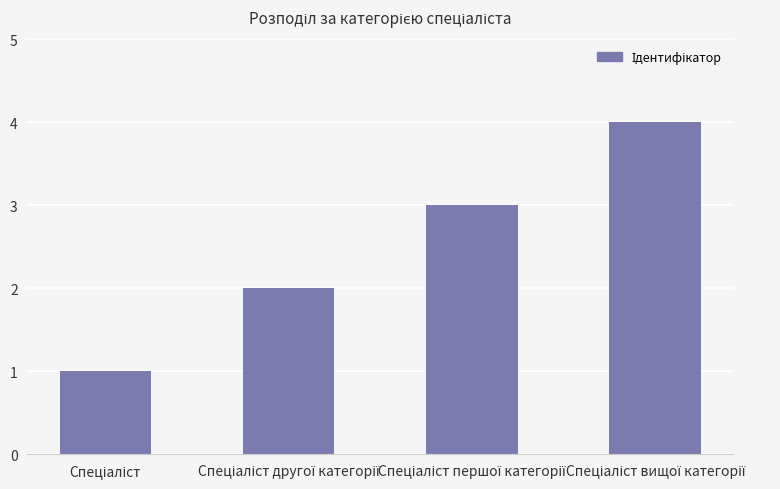

What is the greatest value displayed?

4